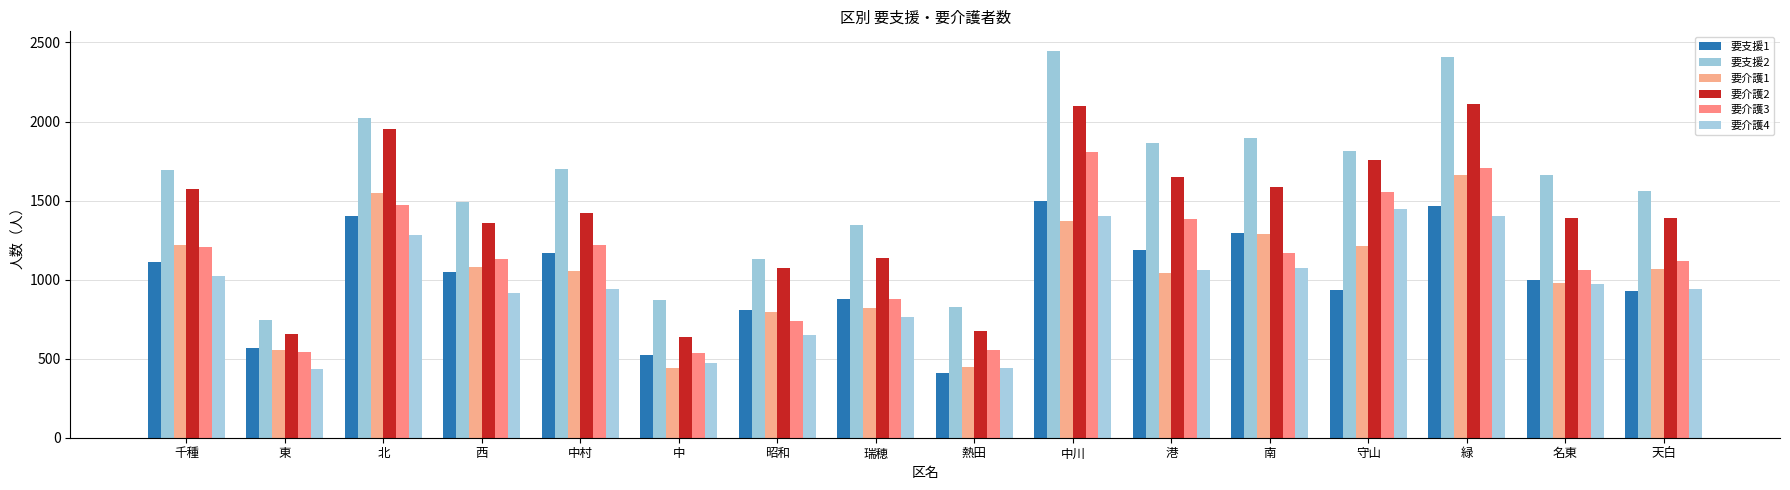

Where is 要支援1 nearest to the value 952?

守山